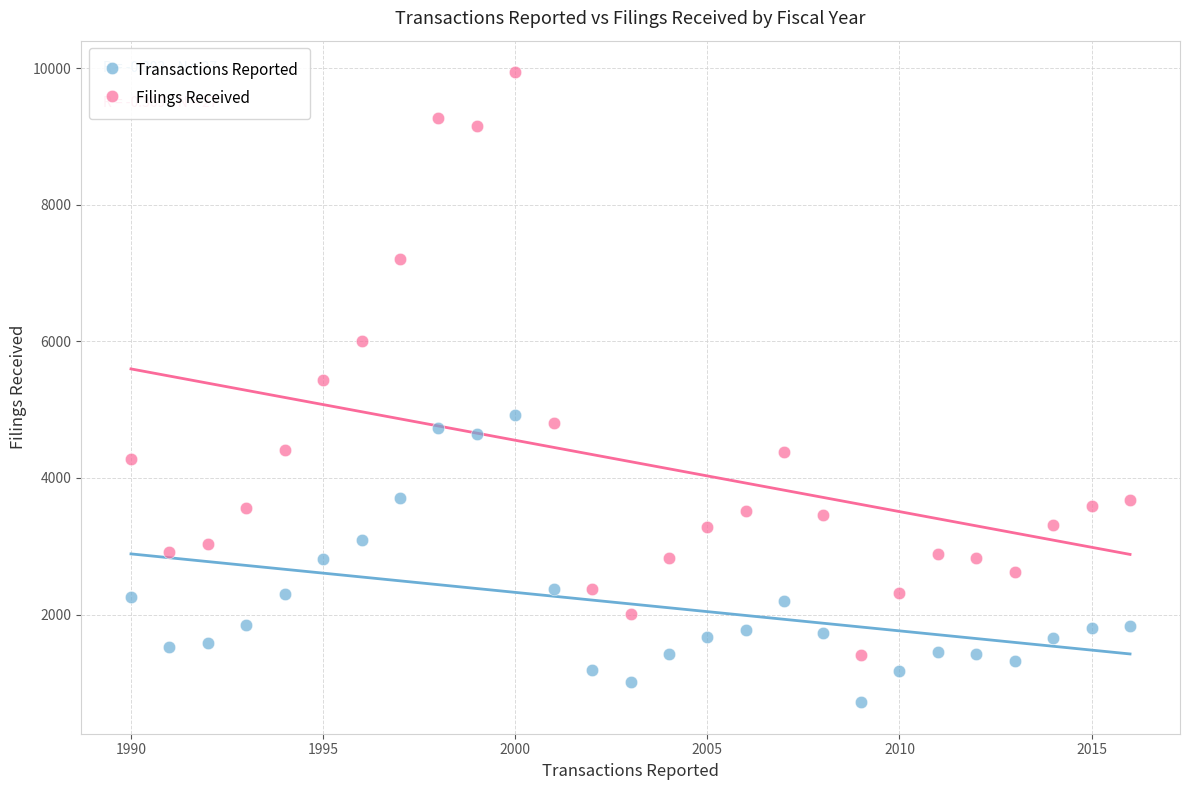

Which series reaches the maximum Y coordinate?

Filings Received